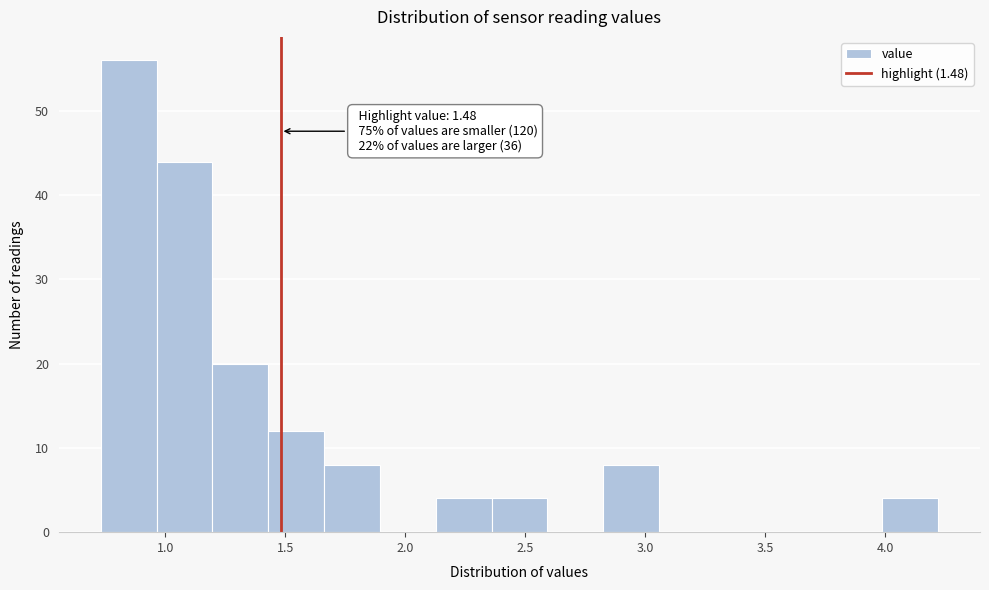

Over which range of the x-axis is the bar tallest?

0.75 to 0.95